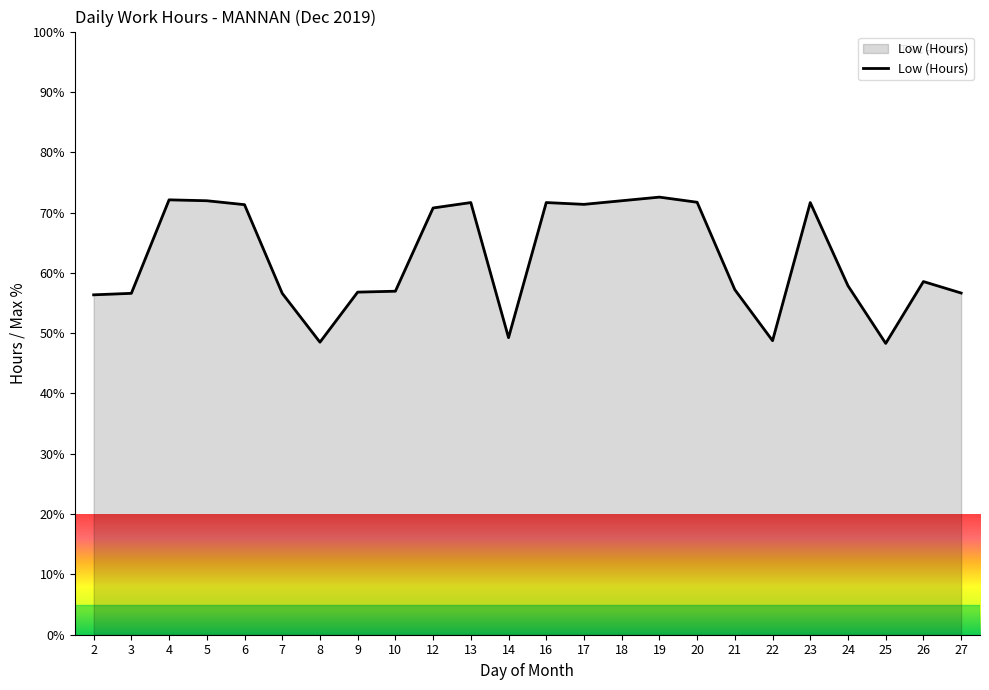

Is it true that the value at 27 is 31.4?

False